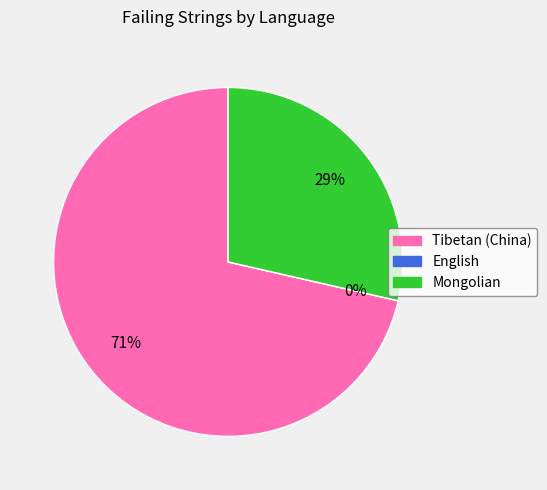

What percentage is the Mongolian slice, to the nearest percent?

29%